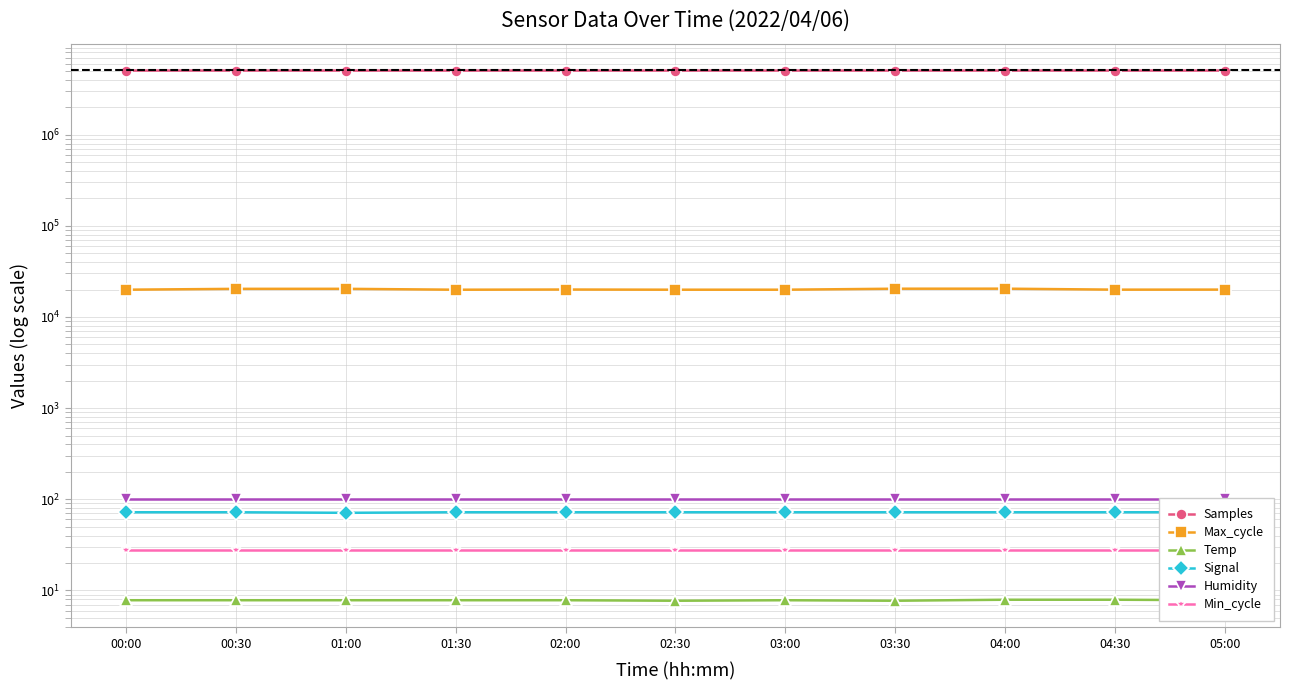

Reading left to right, transcribe all the data shown in this chart.

Samples: 00:00=5054784.0	00:30=5054375.0	01:00=5053336.0	01:30=5051533.0	02:00=5053932.0	02:30=5054020.0	03:00=5054185.0	03:30=5053924.0	04:00=5054351.0	04:30=5054515.0	05:00=5054359.0
Max_cycle: 00:00=19916.0	00:30=20350.0	01:00=20362.0	01:30=19908.0	02:00=20003.0	02:30=19913.0	03:00=19916.0	03:30=20417.0	04:00=20438.0	04:30=19938.0	05:00=19963.0
Temp: 00:00=7.8	00:30=7.8	01:00=7.8	01:30=7.8	02:00=7.8	02:30=7.7	03:00=7.8	03:30=7.7	04:00=7.9	04:30=7.9	05:00=7.8
Signal: 00:00=72.0	00:30=72.0	01:00=71.0	01:30=72.0	02:00=72.0	02:30=72.0	03:00=72.0	03:30=72.0	04:00=72.0	04:30=72.0	05:00=72.0
Humidity: 00:00=99.9	00:30=99.9	01:00=99.9	01:30=99.9	02:00=99.9	02:30=99.9	03:00=99.9	03:30=99.9	04:00=99.9	04:30=99.9	05:00=99.9
Min_cycle: 00:00=28.0	00:30=28.0	01:00=28.0	01:30=28.0	02:00=28.0	02:30=28.0	03:00=28.0	03:30=28.0	04:00=28.0	04:30=28.0	05:00=28.0